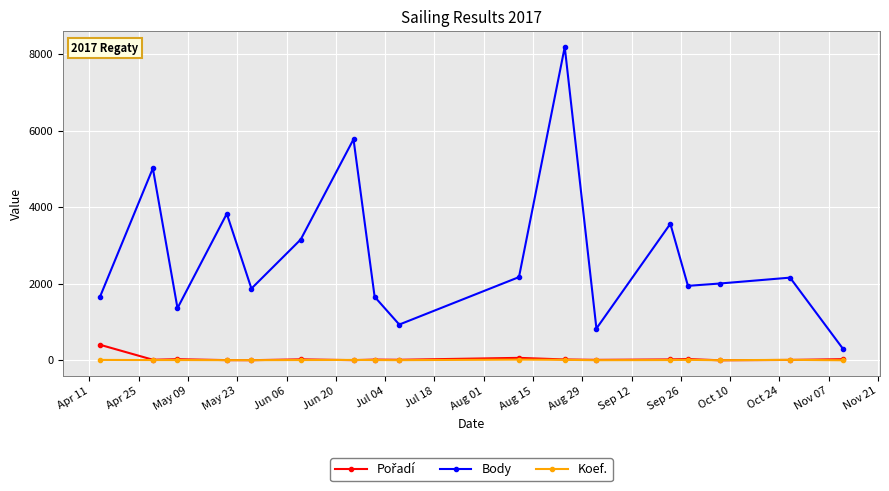

True or false: Koef. has more than 2 points higher than both neighbors.

True